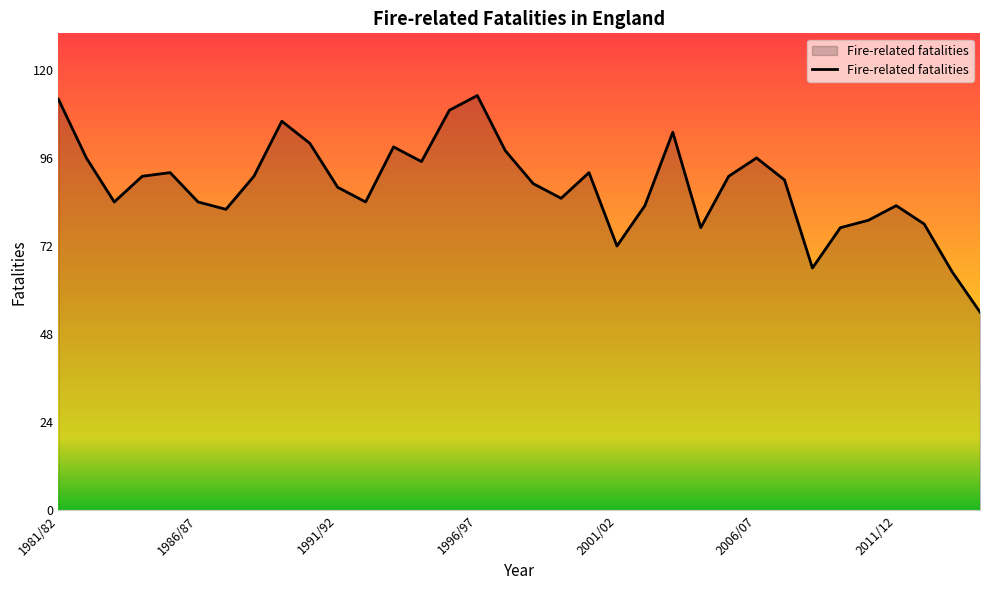

Reading right to left, extract all data points from this chart.

54	65	78	83	79	77	66	90	96	91	77	103	83	72	92	85	89	98	113	109	95	99	84	88	100	106	91	82	84	92	91	84	96	112